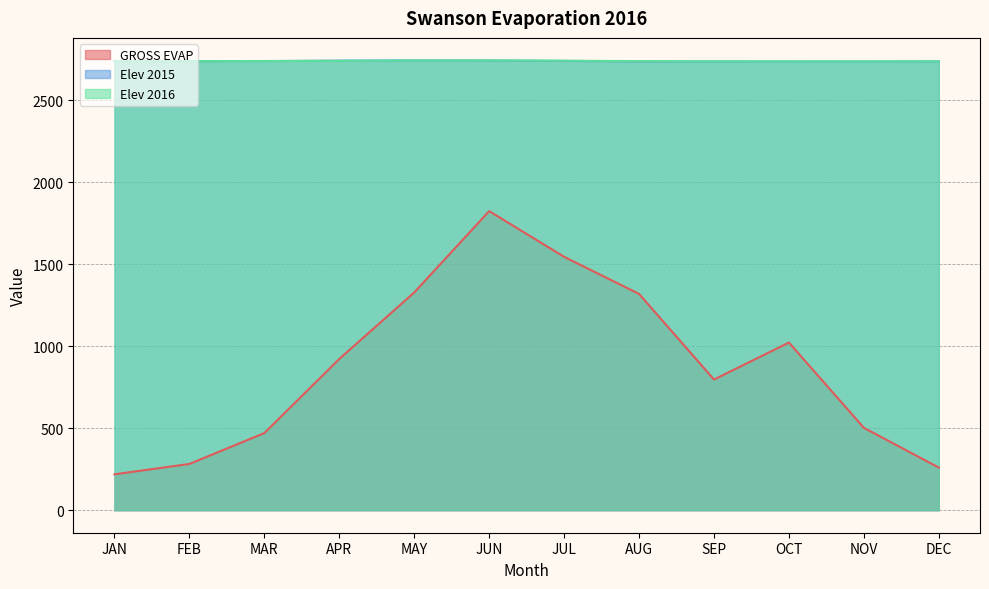

Reading left to right, list all the values displayed in this chart.

GROSS EVAP: JAN=218.8	FEB=282.1	MAR=470.3	APR=921.9	MAY=1327.2	JUN=1822.9	JUL=1544.5	AUG=1318.3	SEP=796.5	OCT=1021.9	NOV=502.2	DEC=260.1
Elev 2015: JAN=2735.7	FEB=2736.8	MAR=2737.6	APR=2740.2	MAY=2741.6	JUN=2741.1	JUL=2738.3	AUG=2735.7	SEP=2735.3	OCT=2734.9	NOV=2735.1	DEC=2735.6
Elev 2016: JAN=2735.3	FEB=2736.3	MAR=2737.2	APR=2738.9	MAY=2740.9	JUN=2741.3	JUL=2739.7	AUG=2737.0	SEP=2735.5	OCT=2735.1	NOV=2735.0	DEC=2735.4